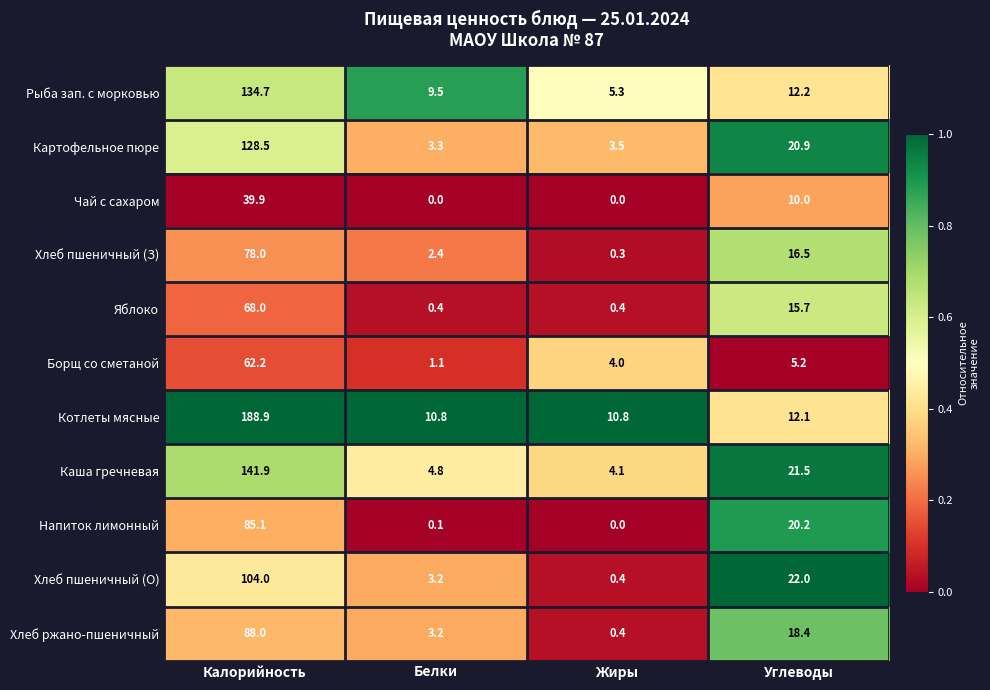

What is the highest value of the Чай с сахаром series?

39.9